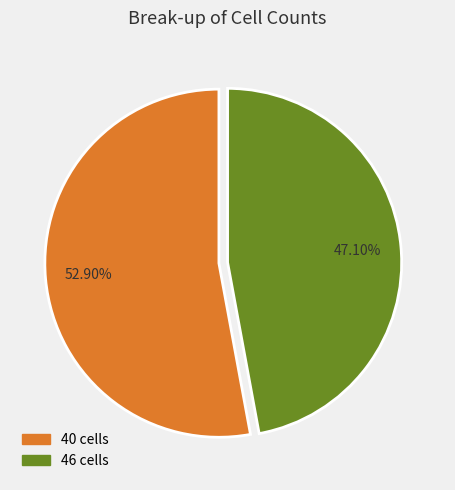

To the nearest percent, what is the difference between the largest and smallest slice percentages?

6%